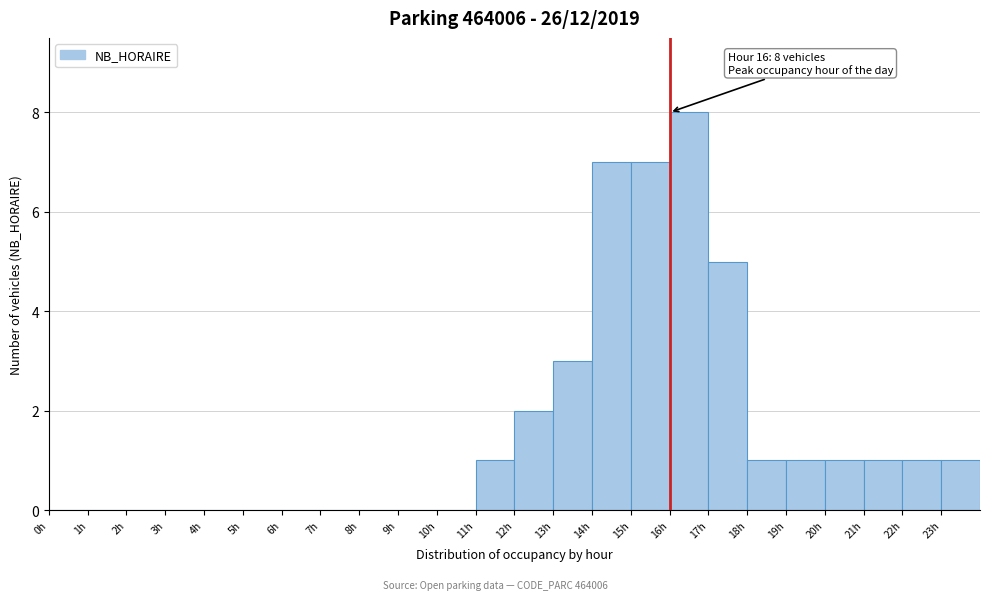

Which range on the x-axis has the tallest bar?

16 to 17